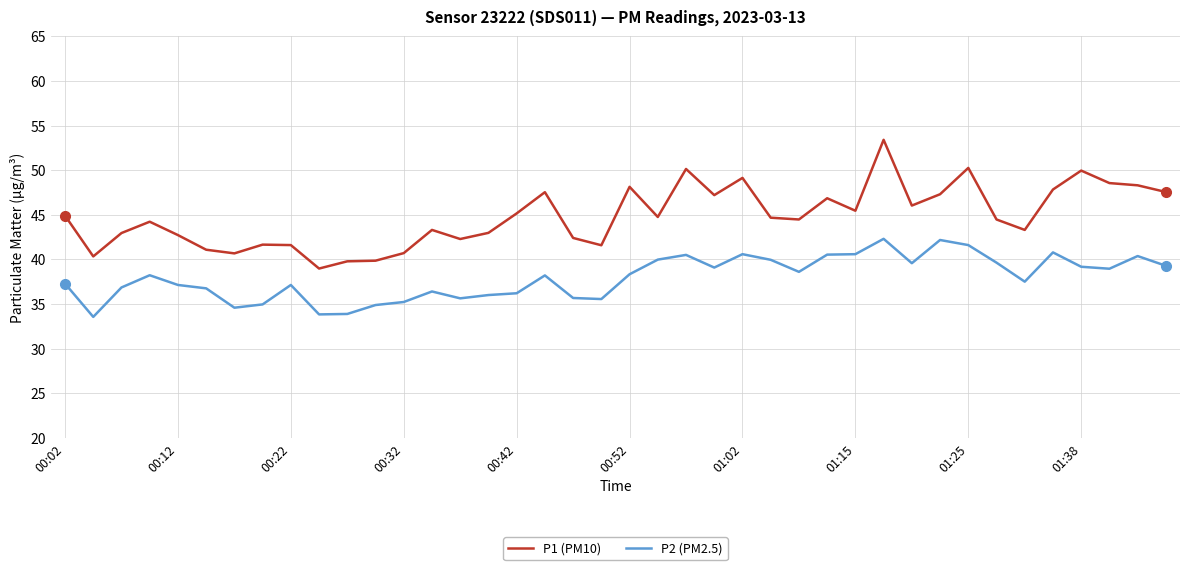

Which series has the largest total across all categories?

P1 (PM10)